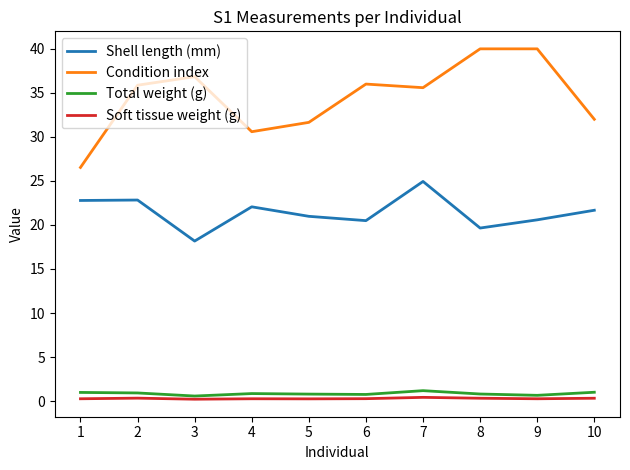

True or false: Soft tissue weight (g) has more than 0 interior local peaks.

True